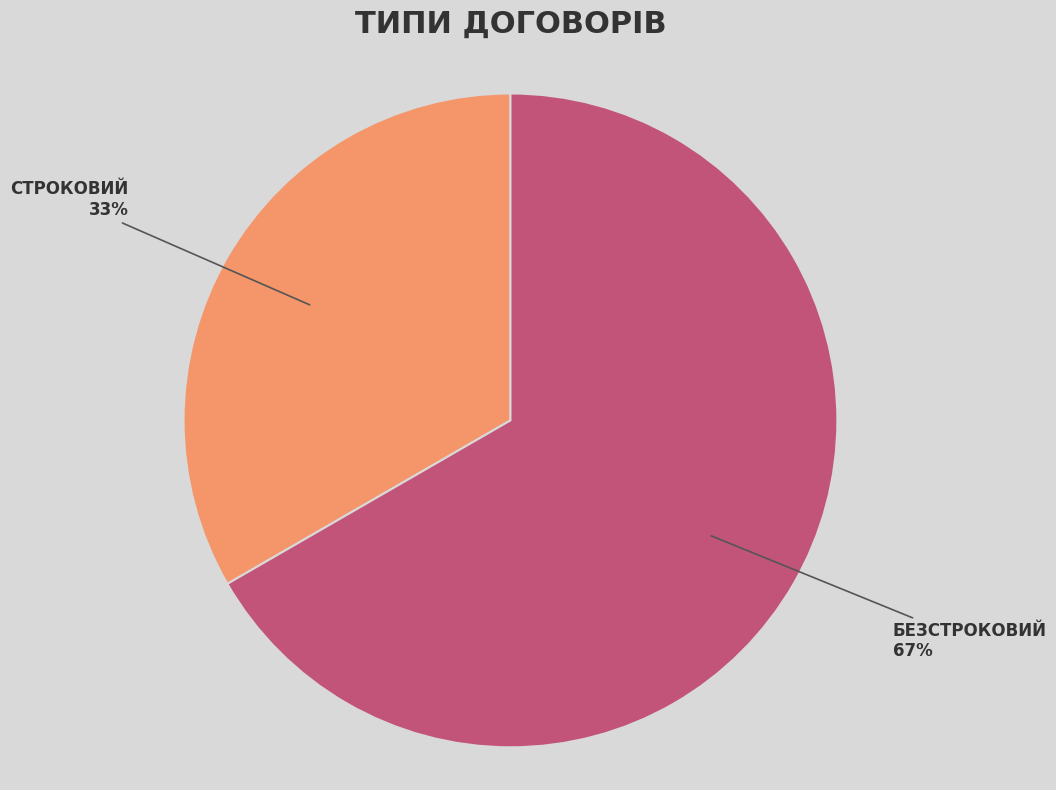

Is there any slice that represents more than half of the pie?

Yes